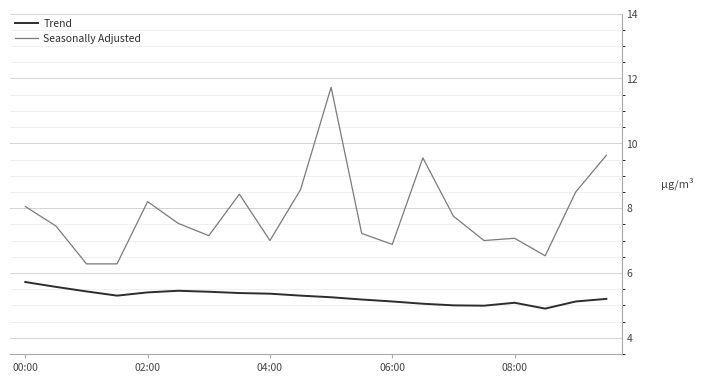

Which series has the largest total across all categories?

Seasonally Adjusted